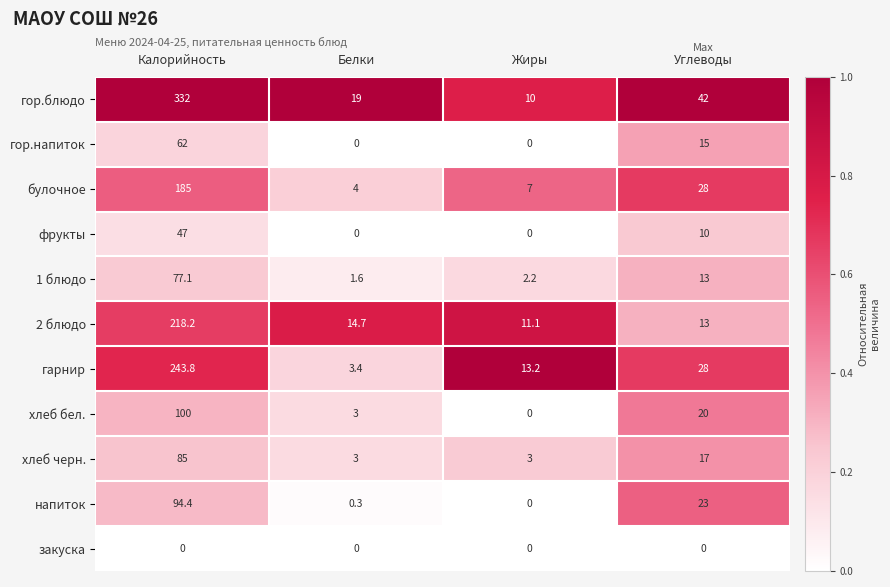

Which series has the largest range (max minus min)?

гор.блюдо